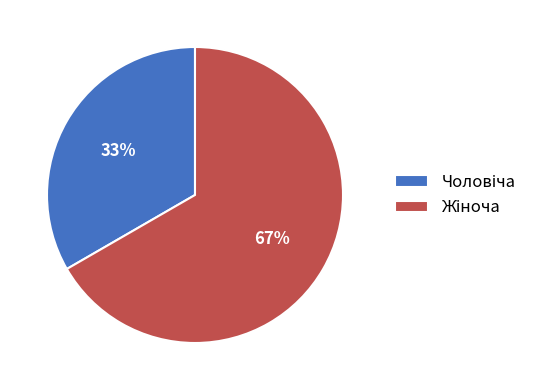

Does any single category account for the majority?

Yes